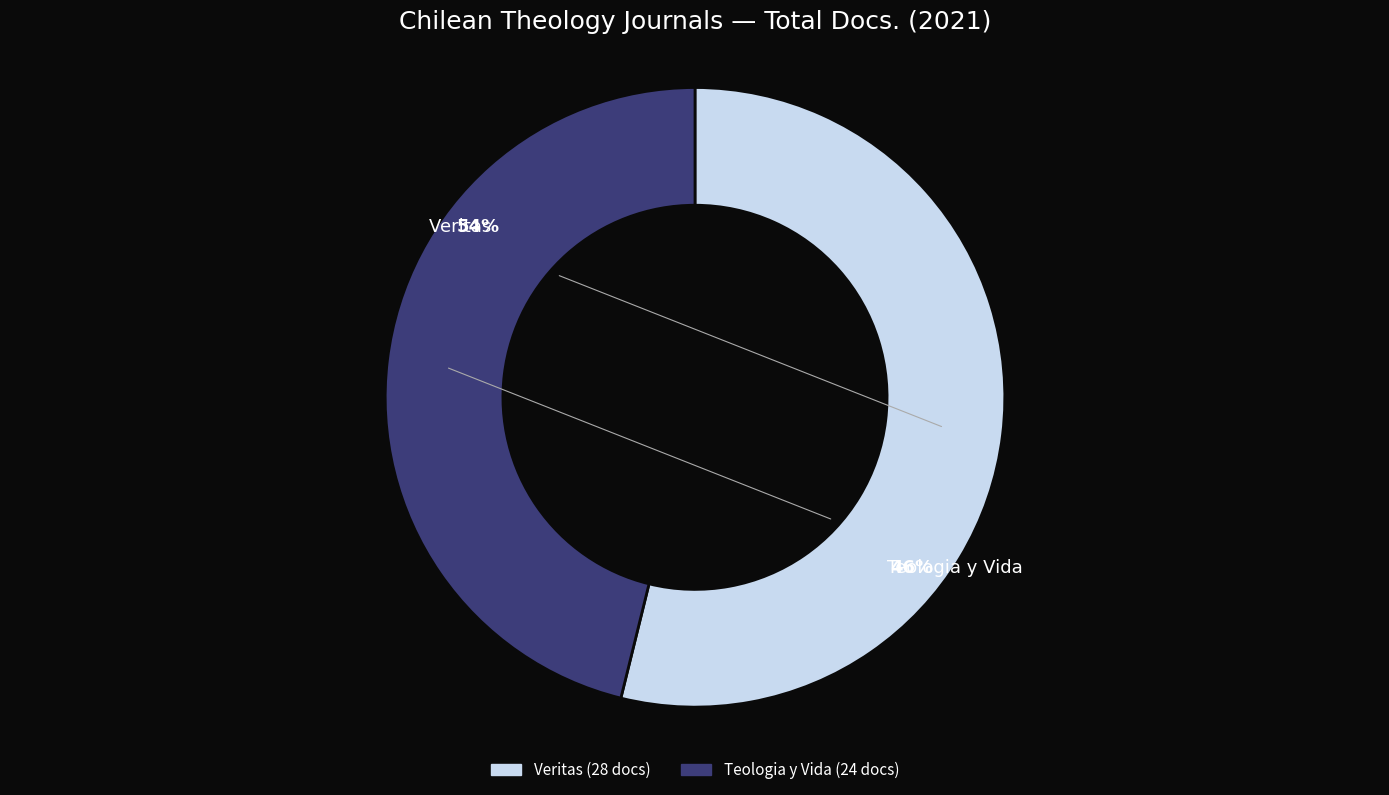

Does Teologia y Vida account for over 50% of the chart?

No